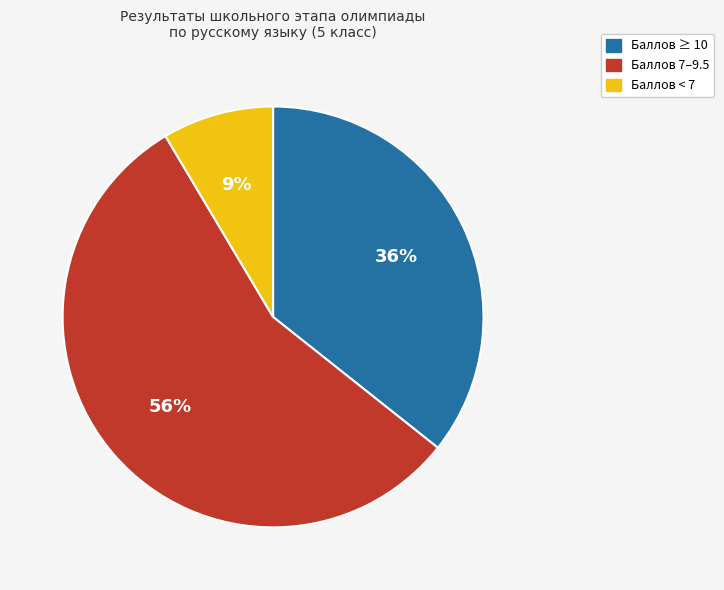

Between Баллов 7–9.5 and Баллов < 7, which is larger?

Баллов 7–9.5